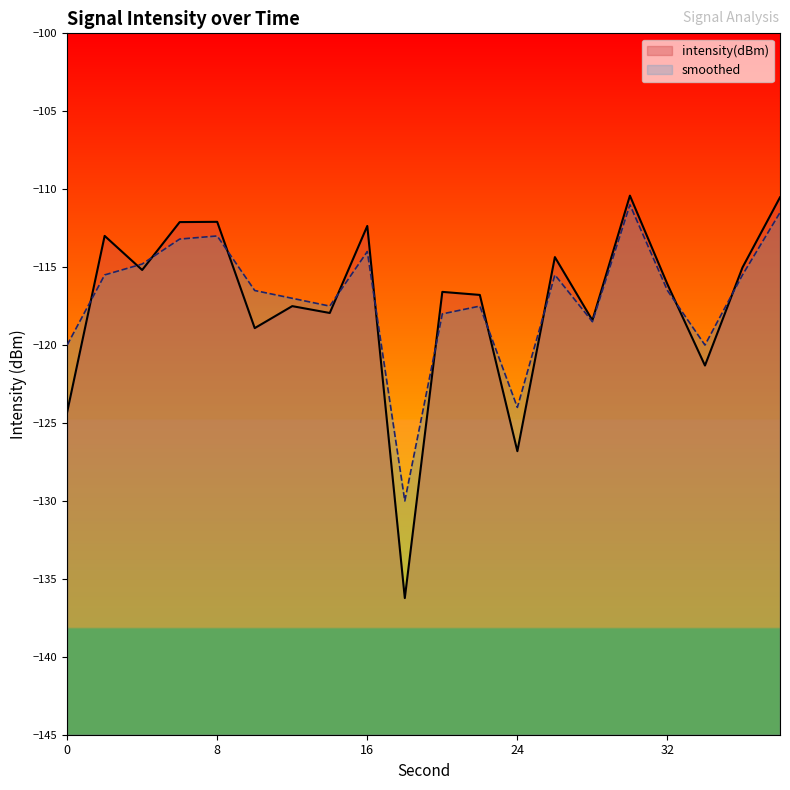

How many lines are shown in the chart?

2